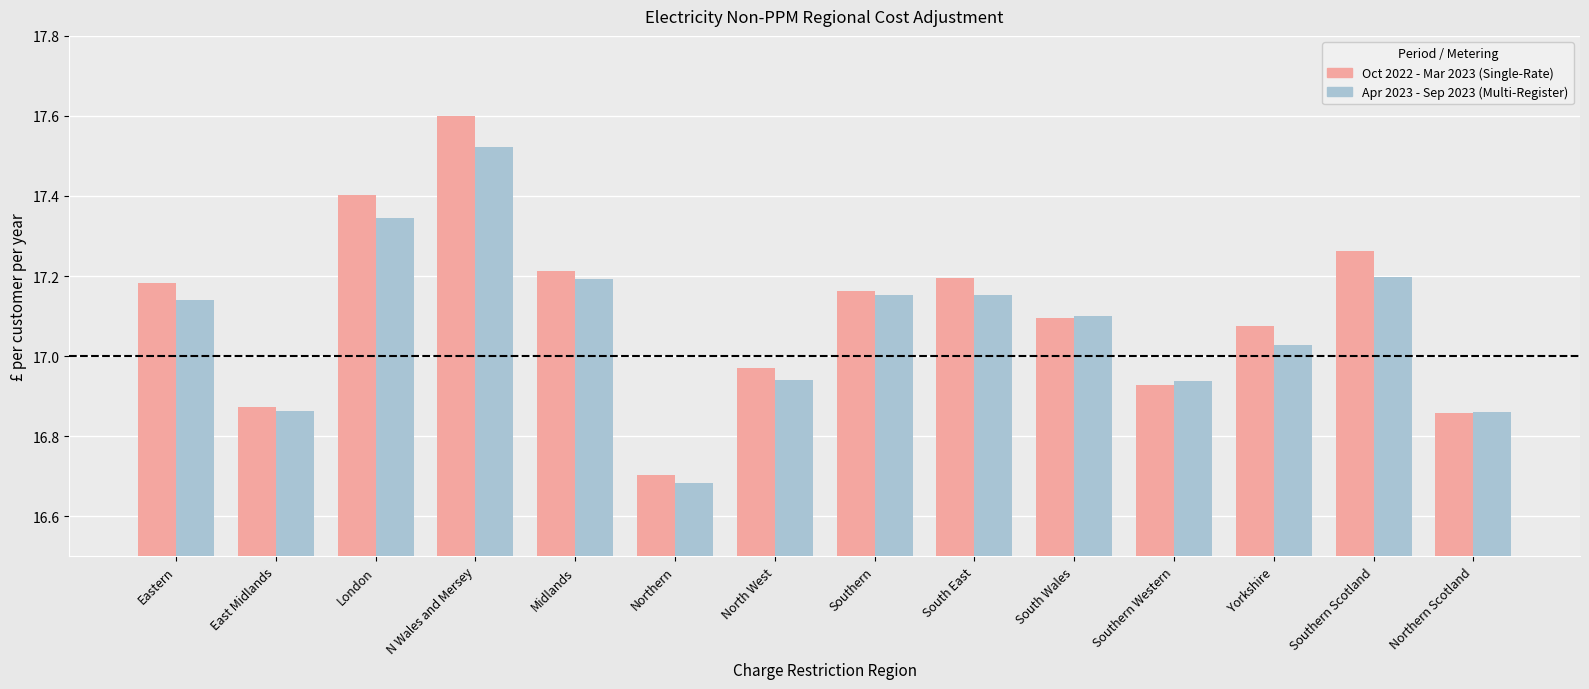

What is the sum of all Oct 2022 - Mar 2023 (Single-Rate) values?

239.5